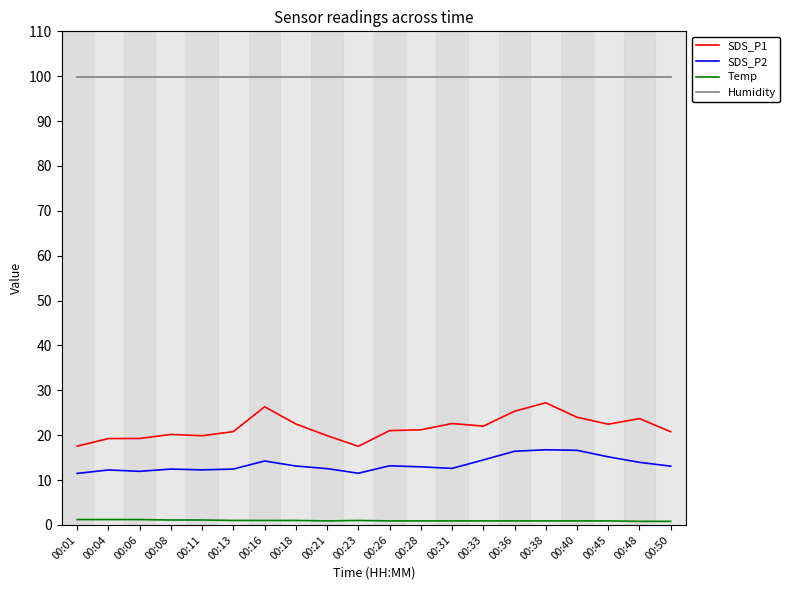

What is the highest value of the Humidity series?

99.9